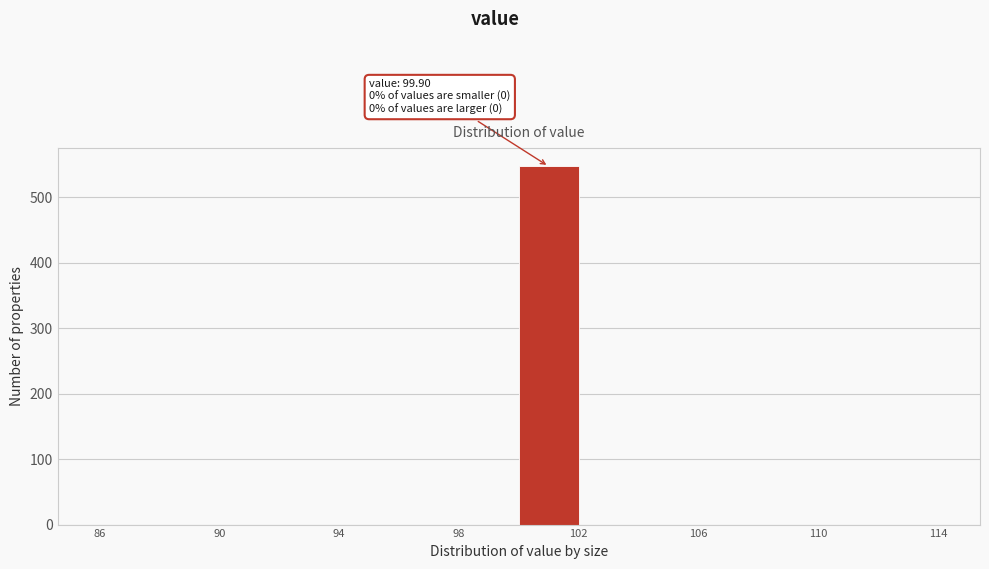

Over which range of the x-axis is the bar tallest?

99.9 to 101.9